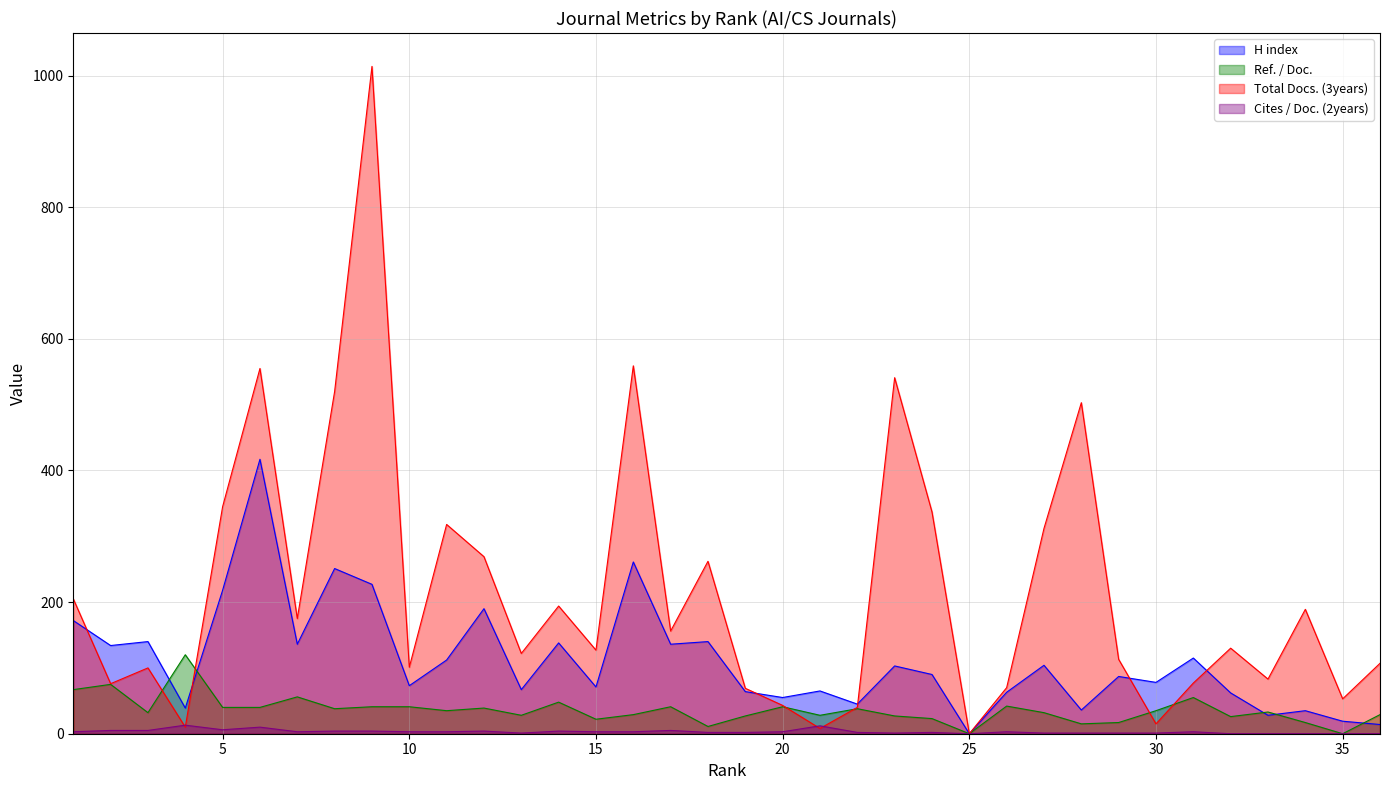

True or false: H index has more than 2 interior local peaks.

True